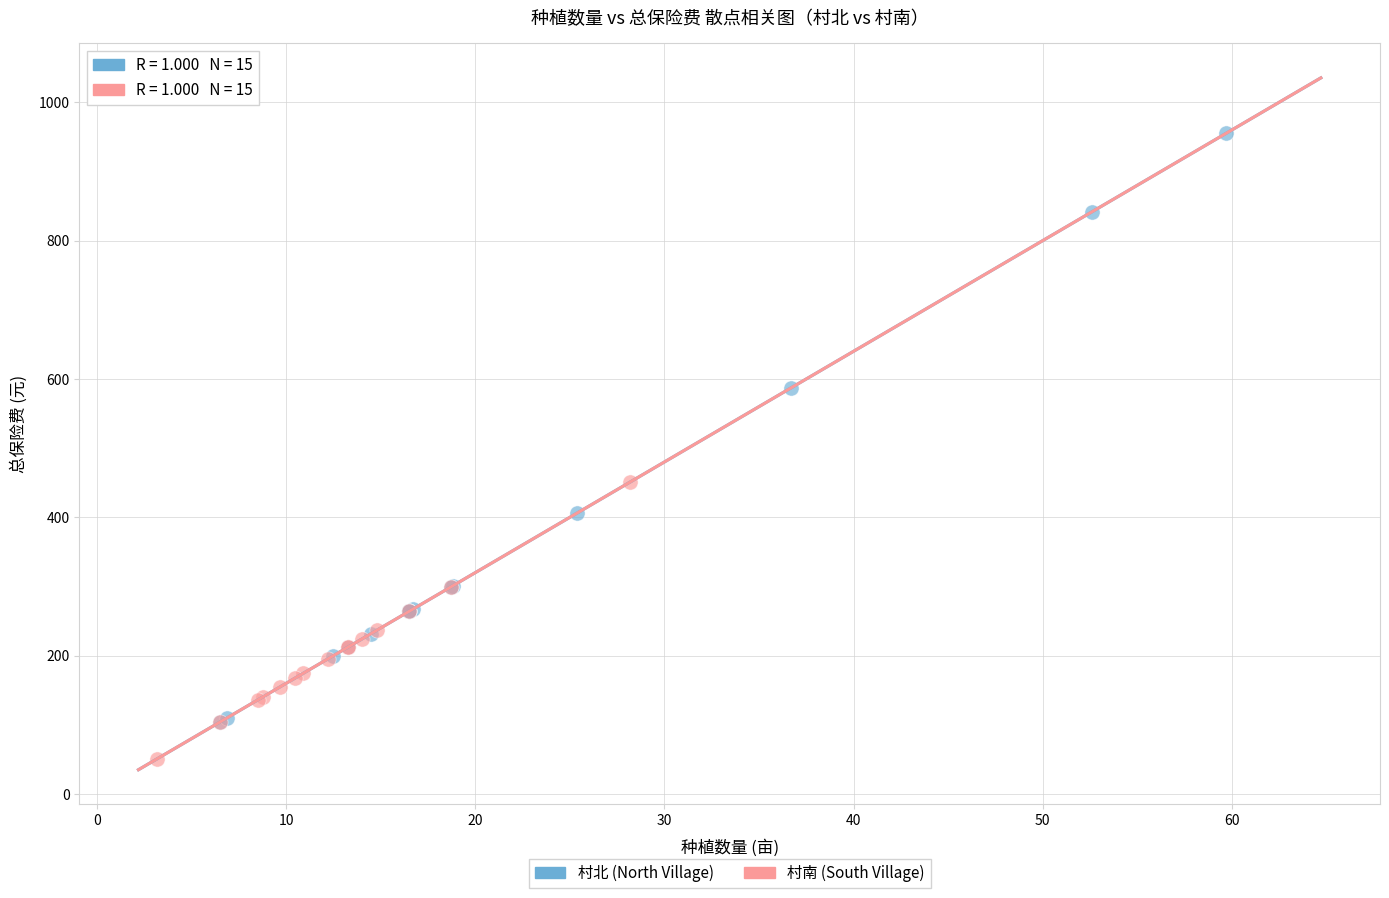

Which series contains the highest Y value?

村北 (North Village)